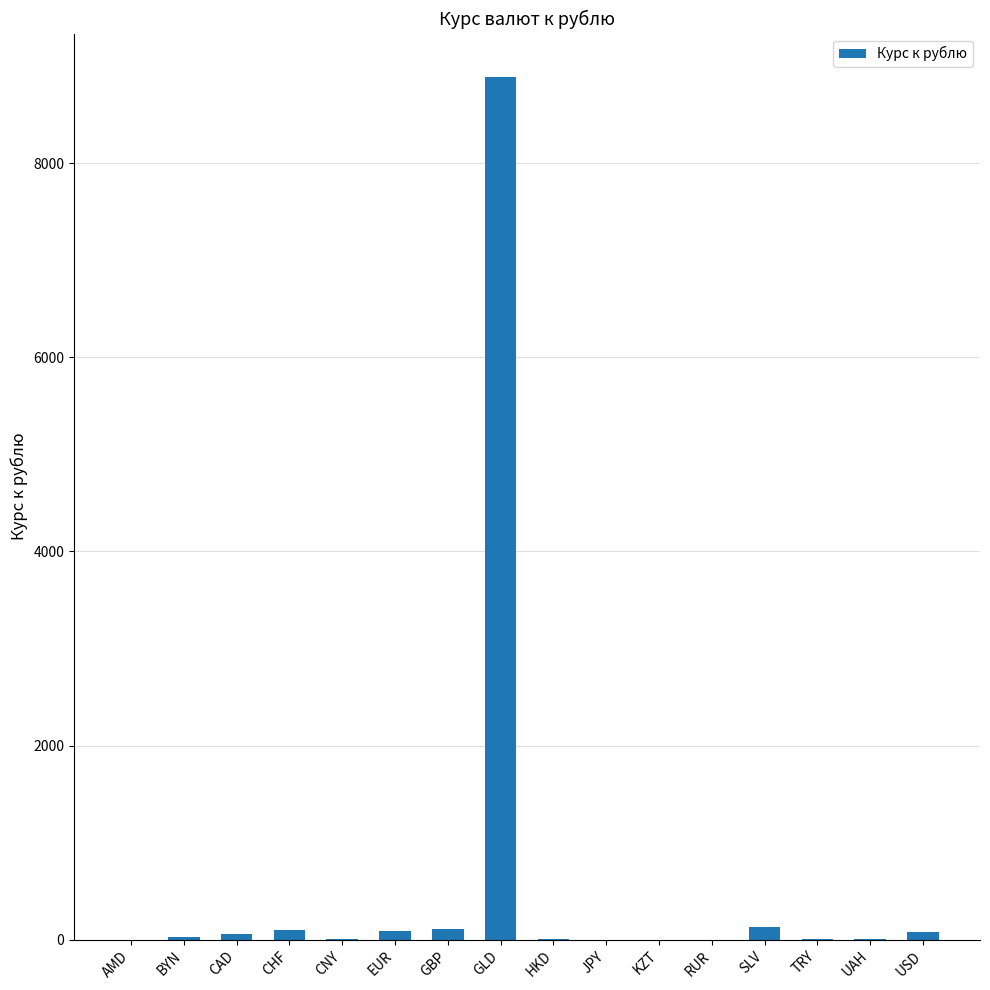

Is it true that the value at GLD is 3028.1?

False